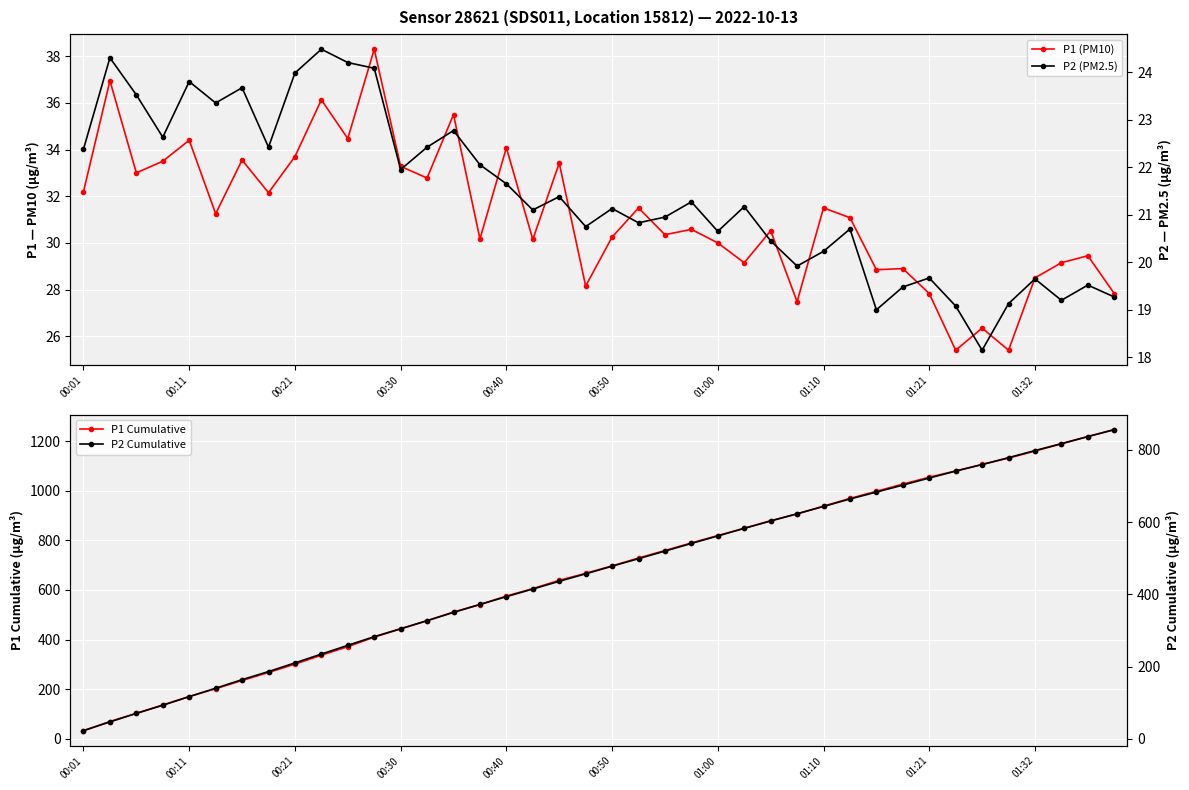

True or false: P1 (PM10) and P2 (PM2.5) intersect in this chart.

False